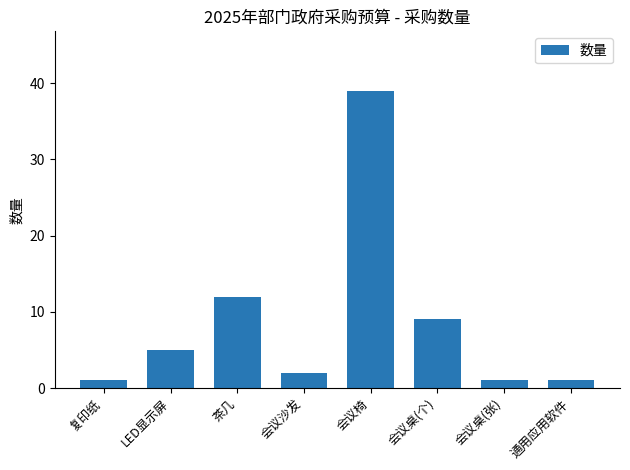

Where is the data nearest to the value 20?

茶几